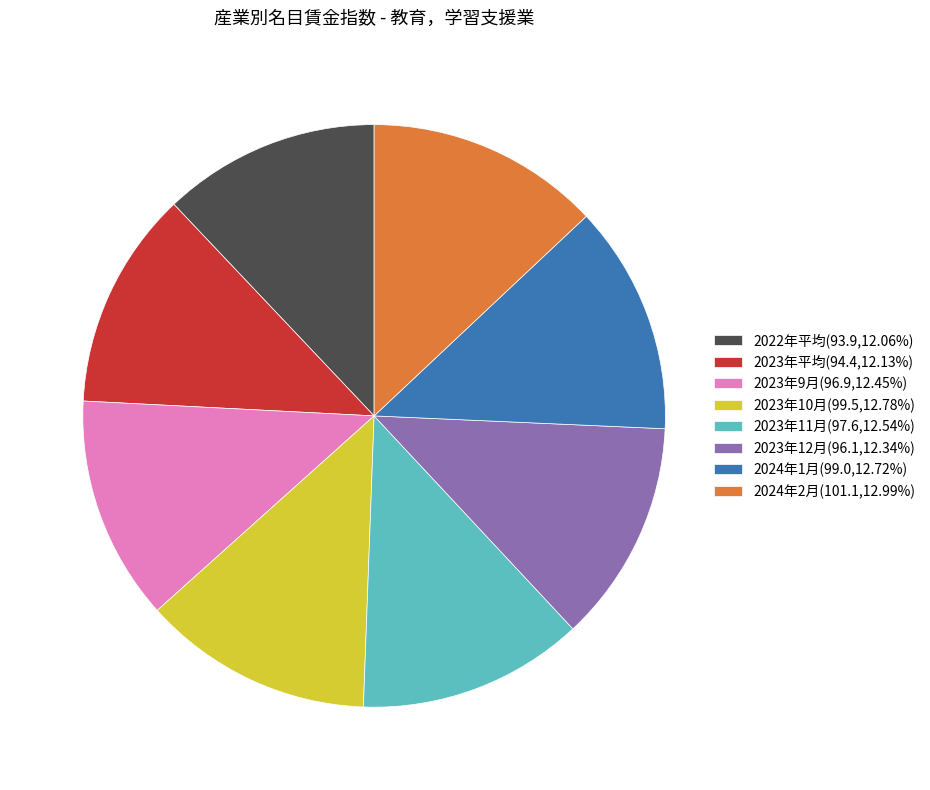

Combined, do 2024年2月(101.1,12.99%) and 2023年10月(99.5,12.78%) account for over 50%?

No